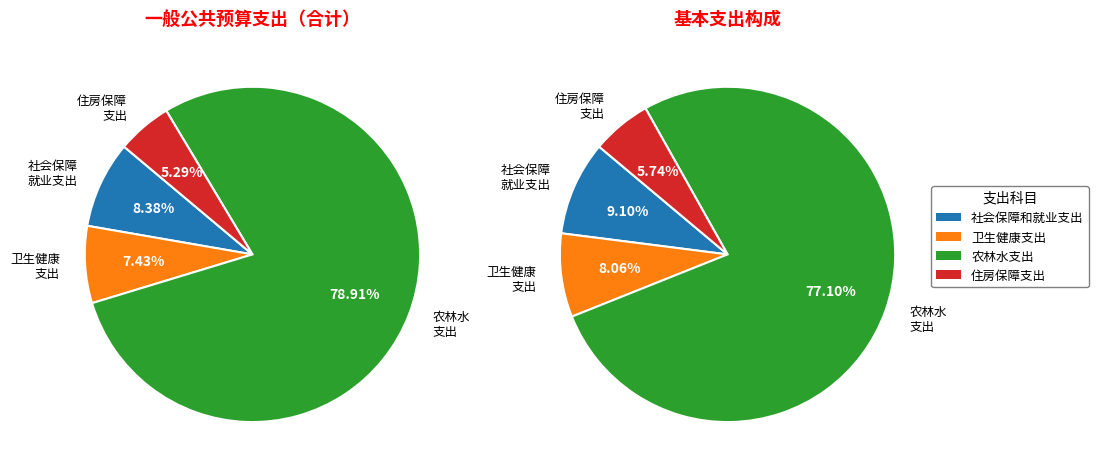

Which category has the smallest portion of the pie?

住房保障支出